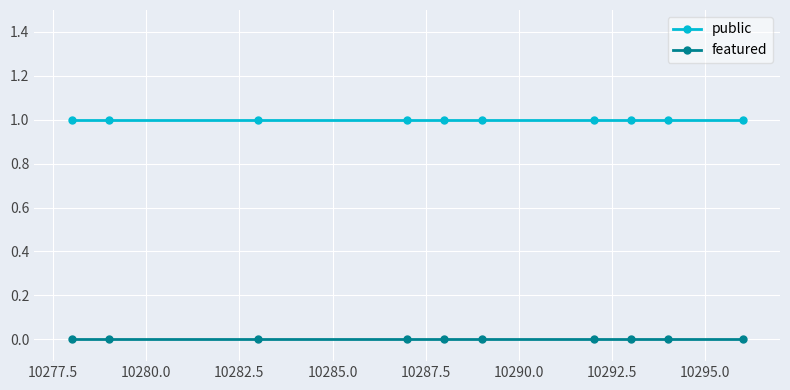

List the series in order of their overall mean, highest first.

public, featured